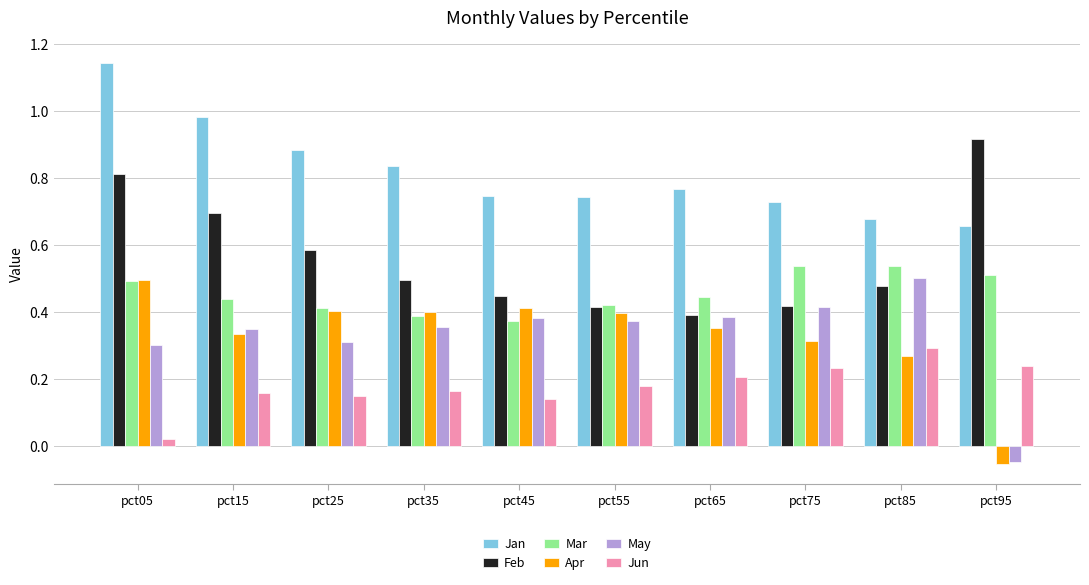

Is it true that Mar equals 0.4 at pct15?

True